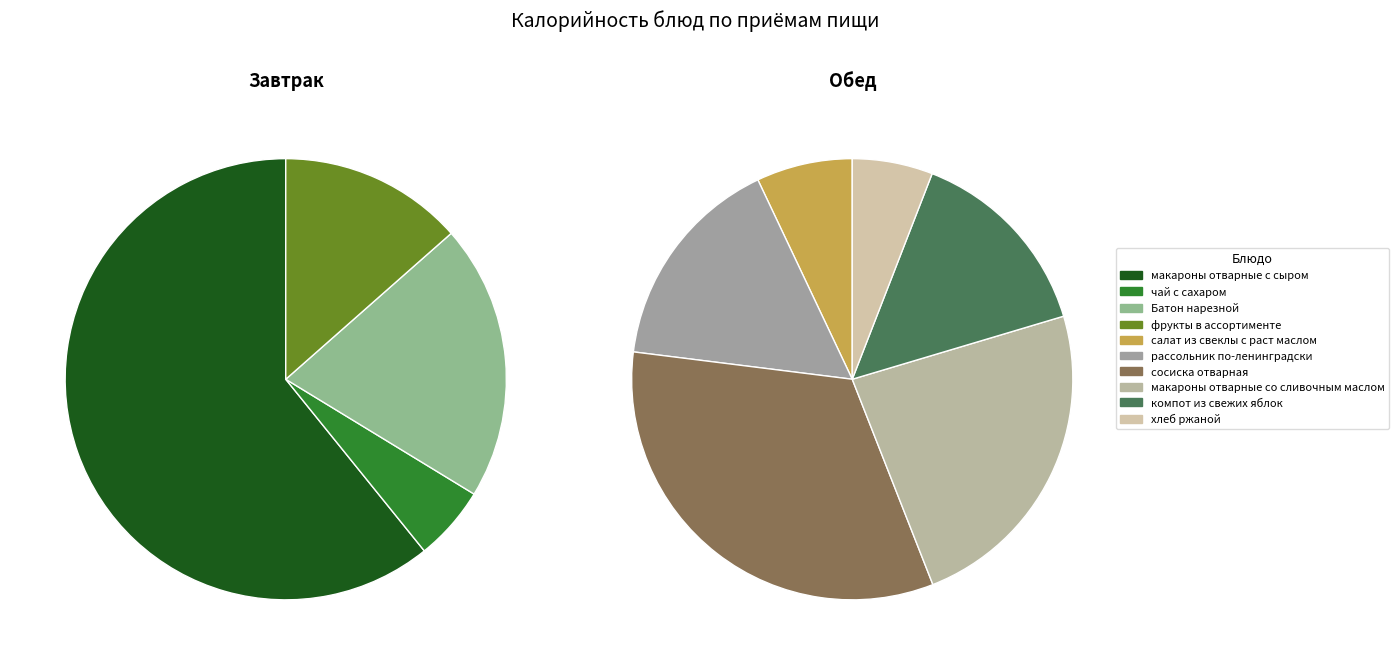

What is the ratio of the value at компот из свежих яблок to the value at сосиска отварная?

0.4